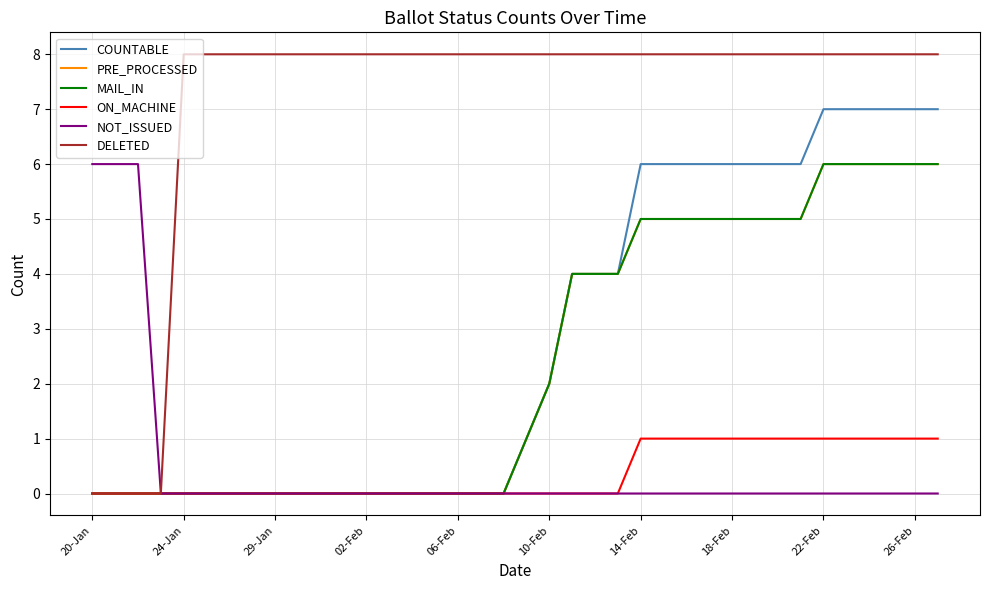

Does the chart have visible grid lines?

Yes